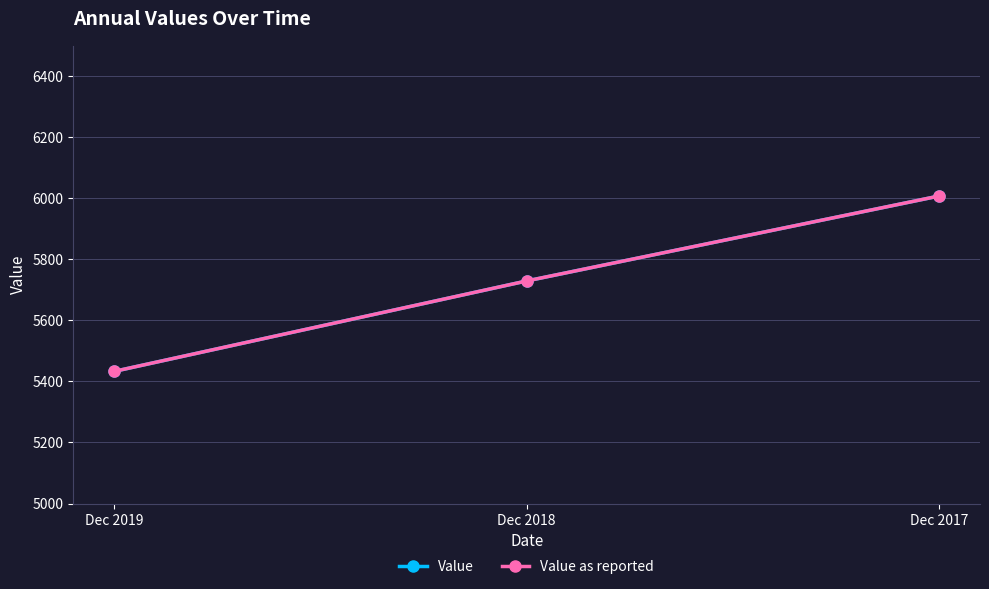

Rank the series at Dec 2018 from highest to lowest value.

Value, Value as reported